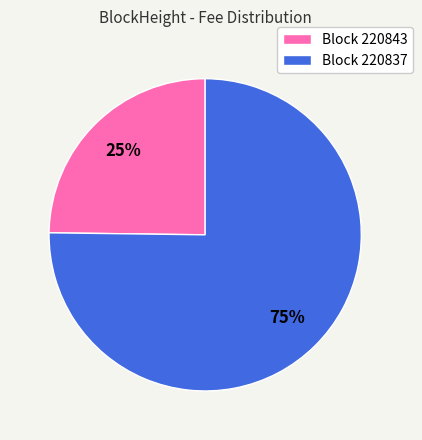

How many slices are in this pie chart?

2